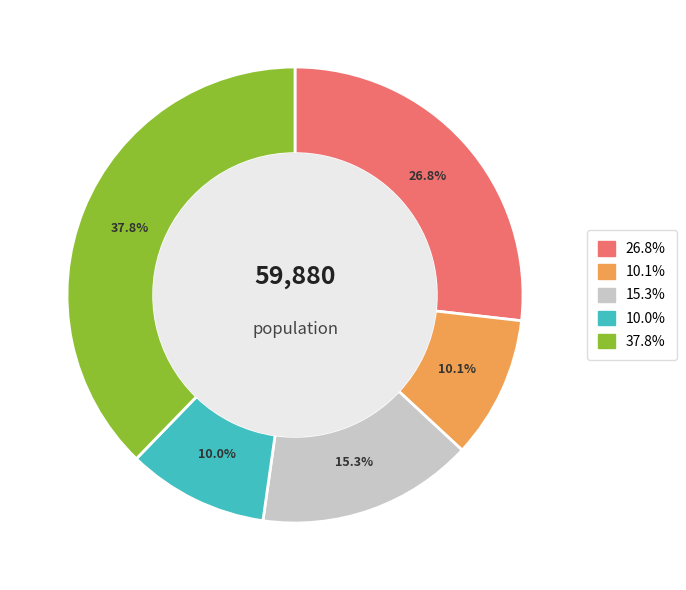

How many segments does this pie chart have?

5